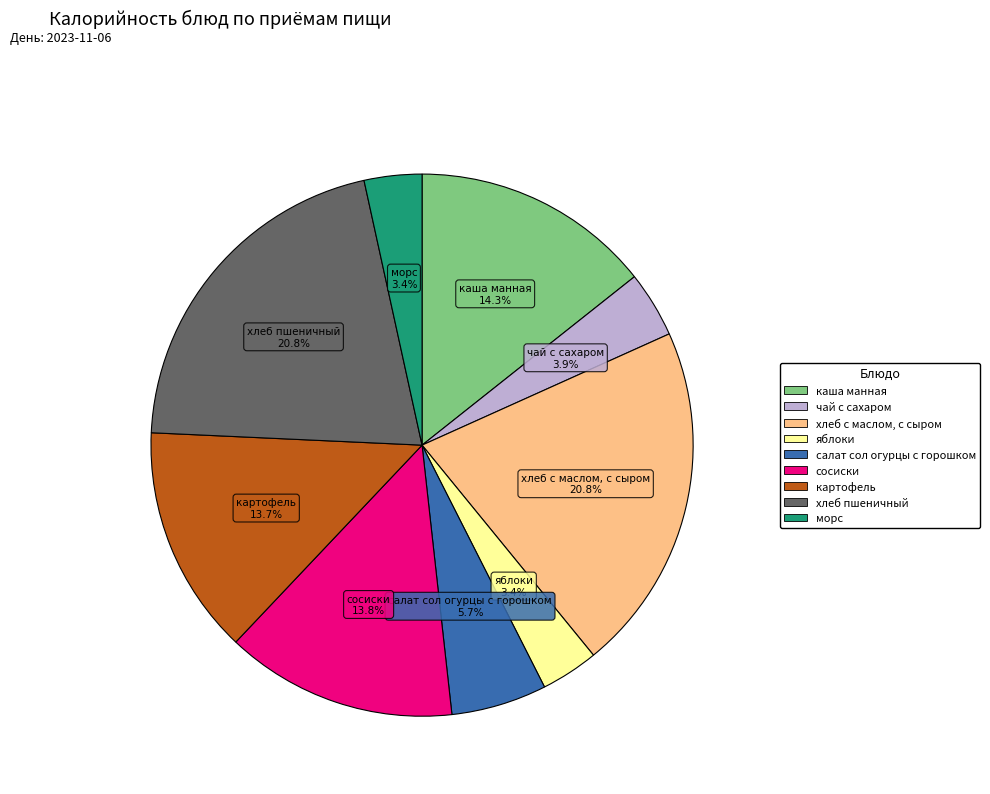

What is the ratio of the value at салат сол огурцы с горошком to the value at хлеб пшеничный?

0.3